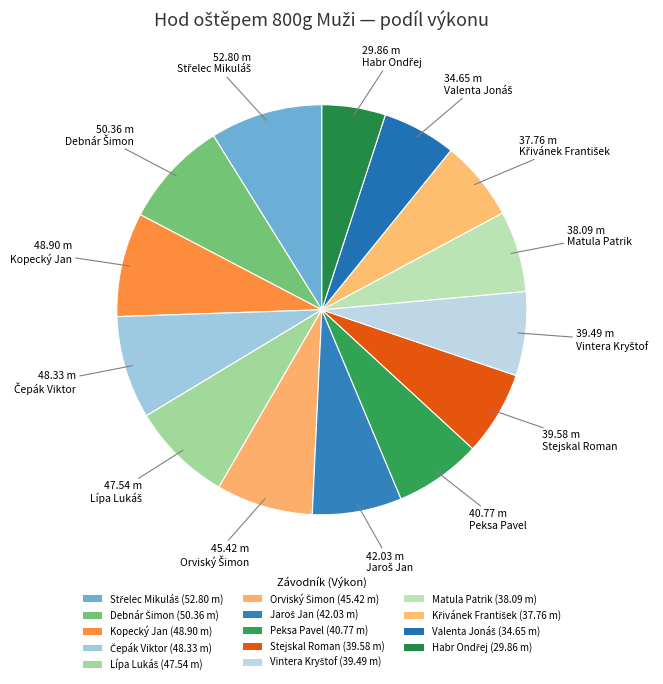

Count the number of slices in the pie.

14